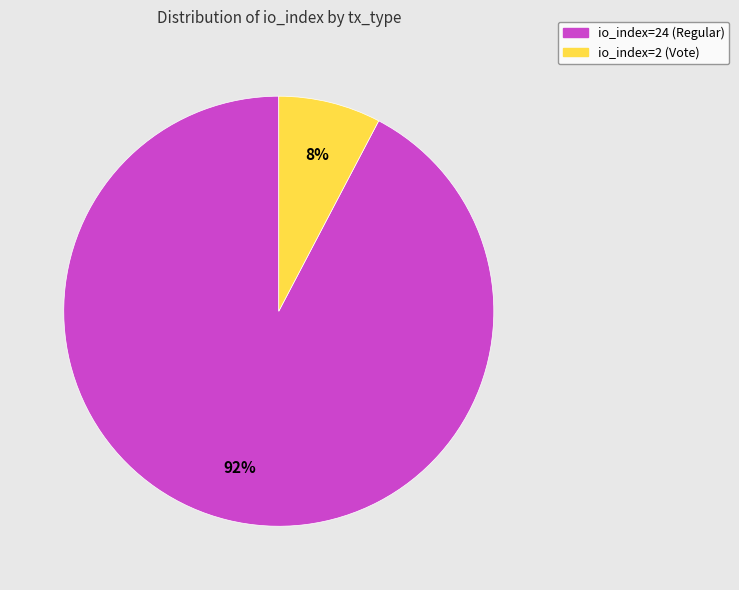

Combined, do io_index=2 (Vote) and io_index=24 (Regular) account for over 50%?

Yes